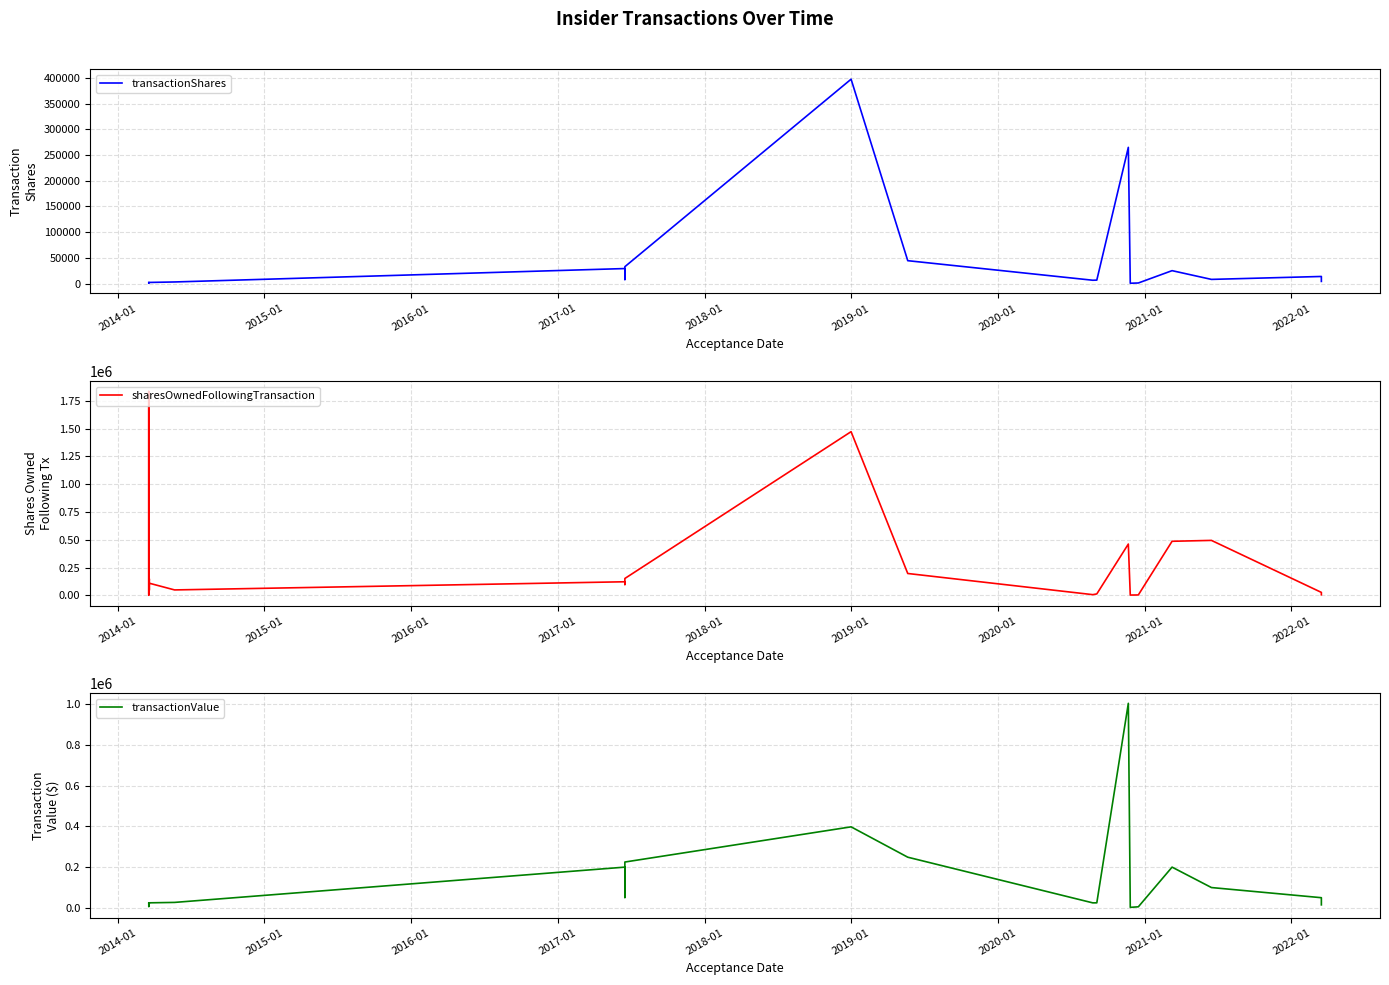

What is the difference between the second highest and second lowest values in the sharesOwnedFollowingTransaction series?

1828619